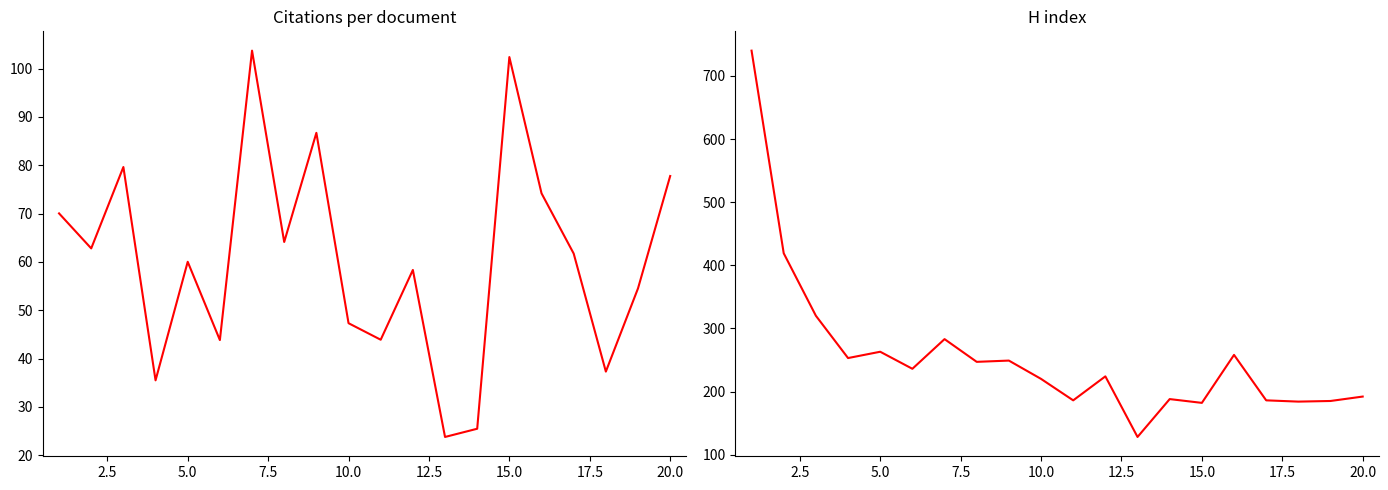

Which series has the largest range (max minus min)?

H index